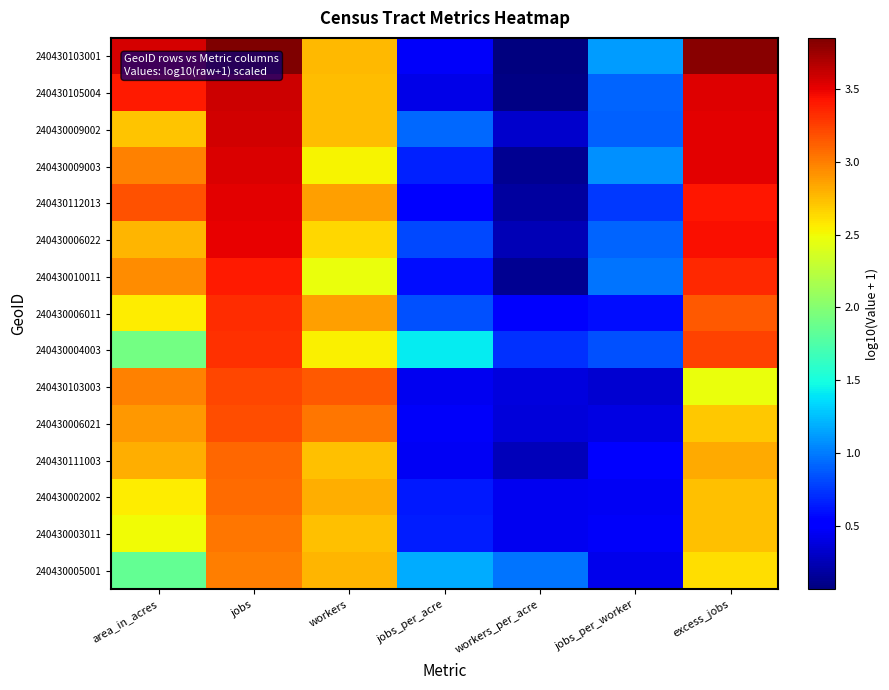

Which has a higher value, workers_per_acre or excess_jobs?

excess_jobs